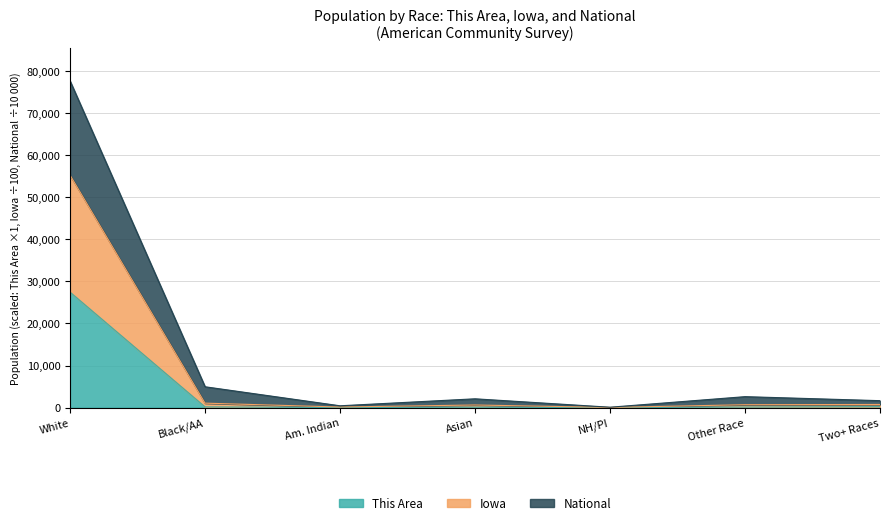

Does the chart display data point markers on the line(s)?

No